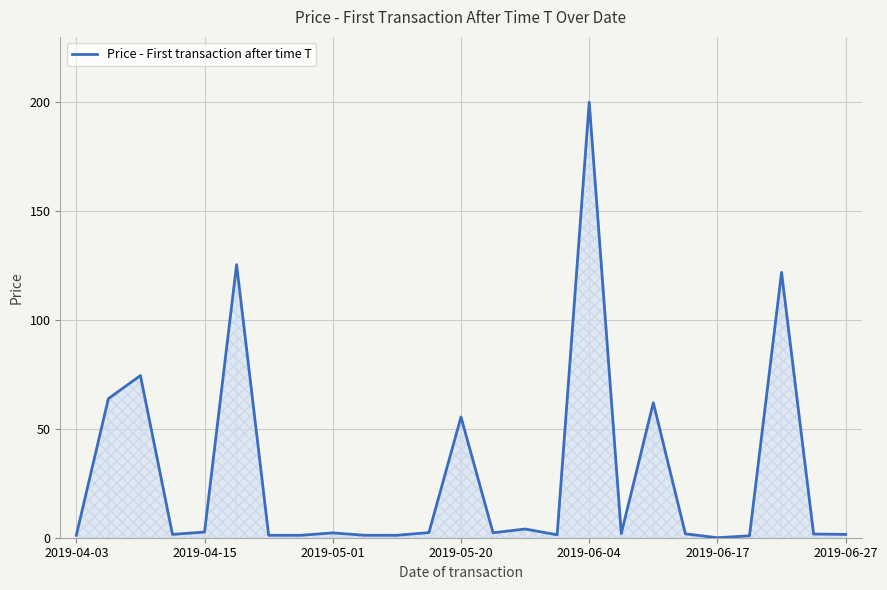

Which category has the highest value in the Price - First transaction after time T series?

2019-06-04